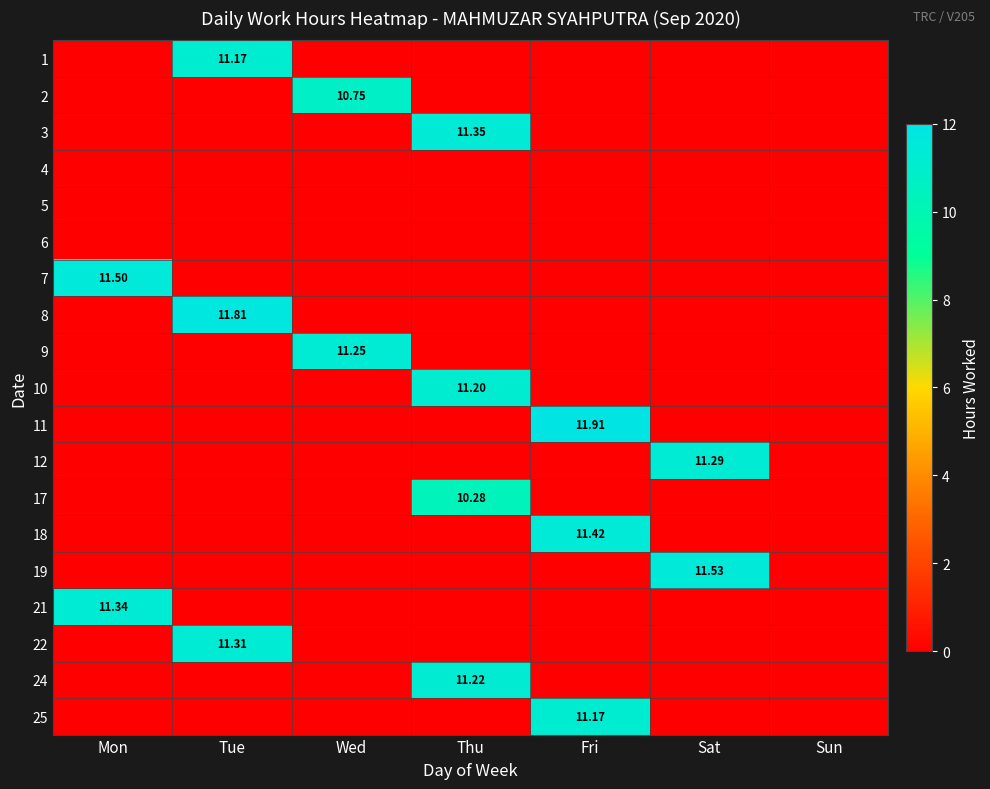

How many values in 22 are above zero?

1